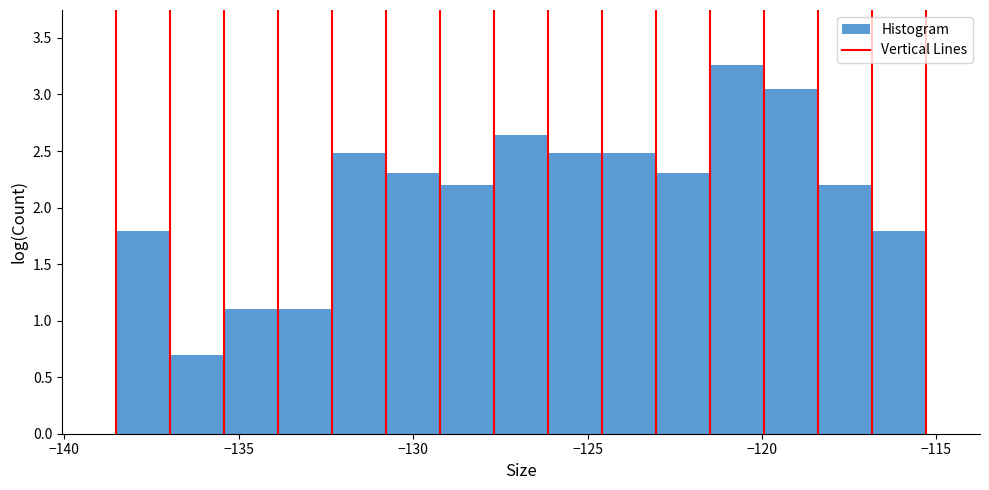

Around what value on the x-axis is the tallest bar? Give the approximate position of its centre, as read against the axis.

-120.5